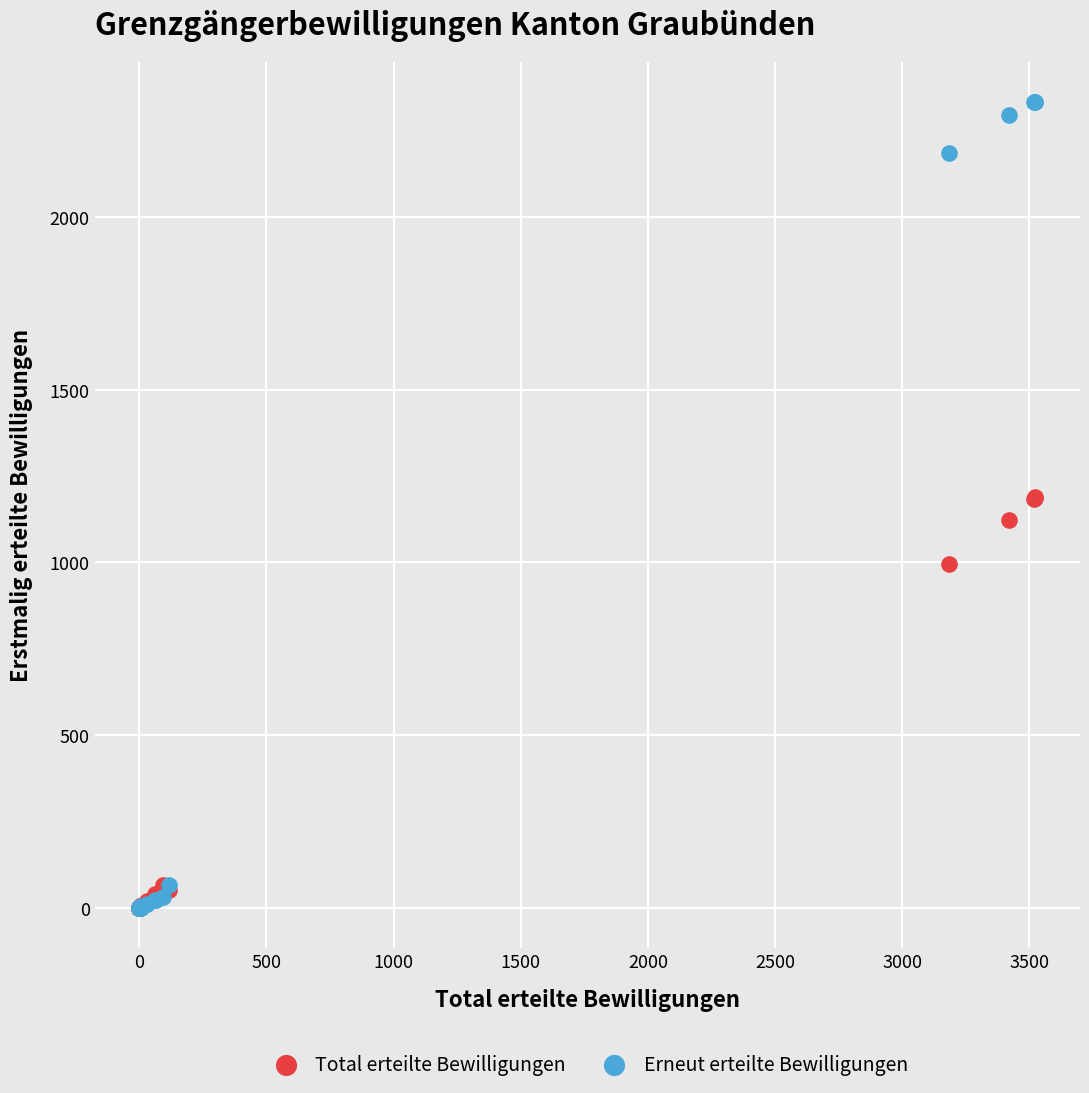

Which series has the largest Y range (max minus min)?

Erneut erteilte Bewilligungen